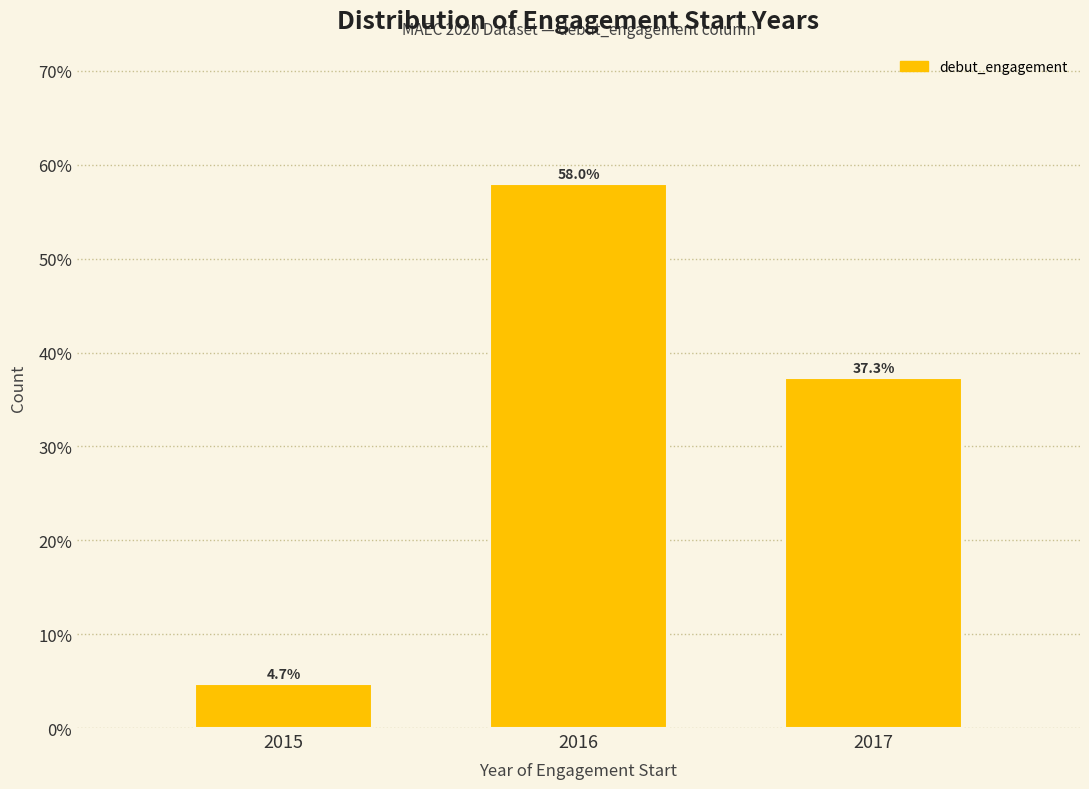

Reading left to right, extract all data points from this chart.

2015=4.7	2016=58.0	2017=37.3